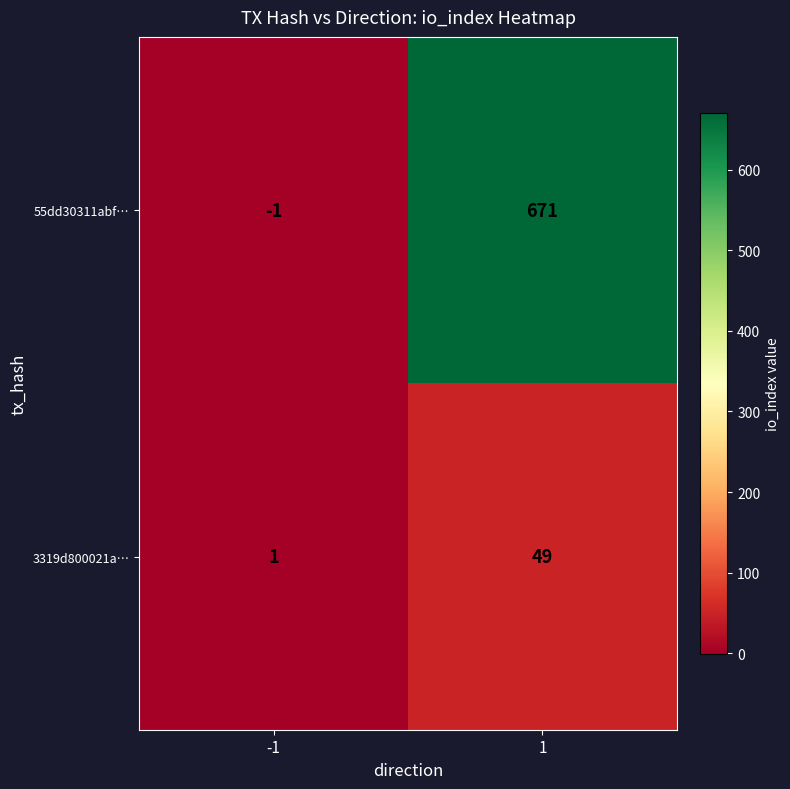

At how many categories does at least one series exceed 135?

1